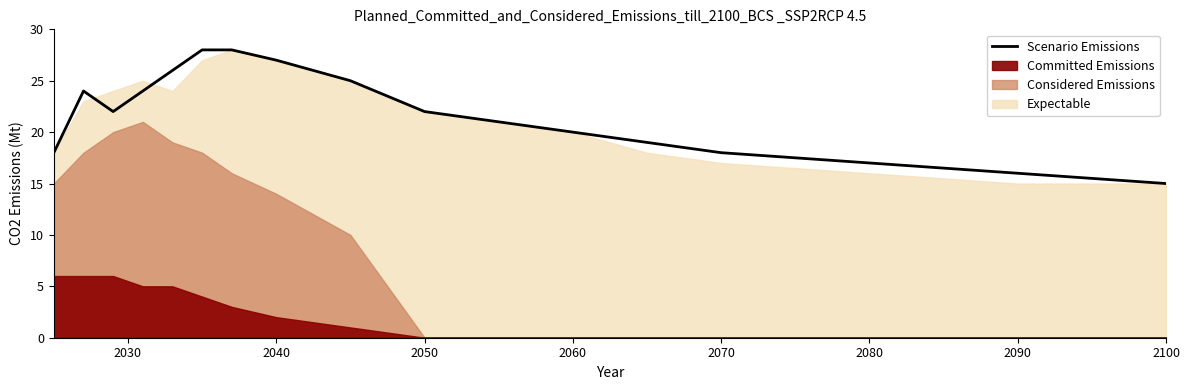

What is the maximum value for Scenario Emissions?

28